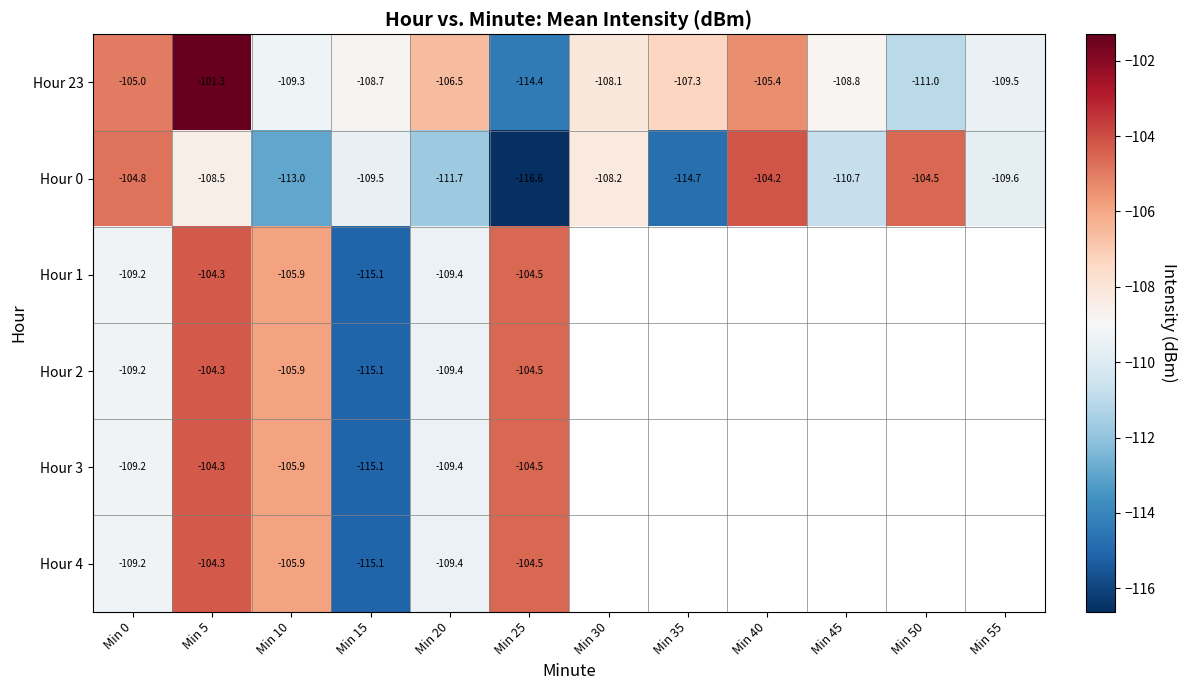

What is the total value across all series at Min 15?

-678.6